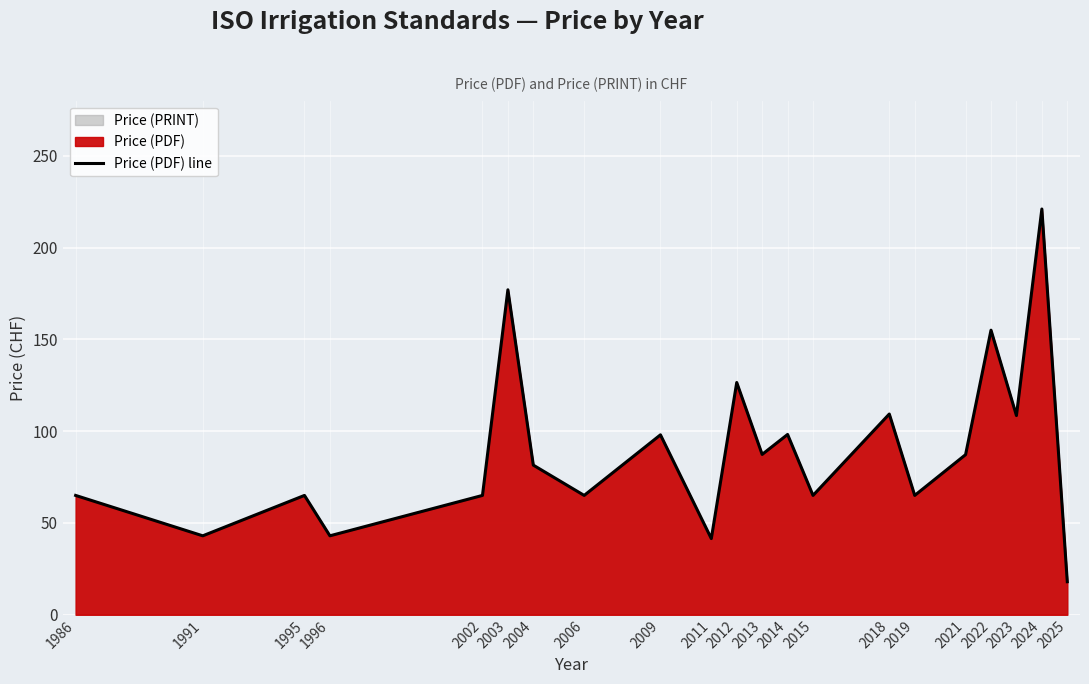

Reading right to left, what are all the values shown in this chart?

2025=18.0	2024=221.0	2023=108.5	2022=155.0	2021=87.2	2019=65.0	2018=109.3	2015=65.0	2014=98.2	2013=87.3	2012=126.5	2011=41.5	2009=98.0	2006=65.0	2004=81.5	2003=177.0	2002=65.0	1996=43.0	1995=65.0	1991=43.0	1986=65.0